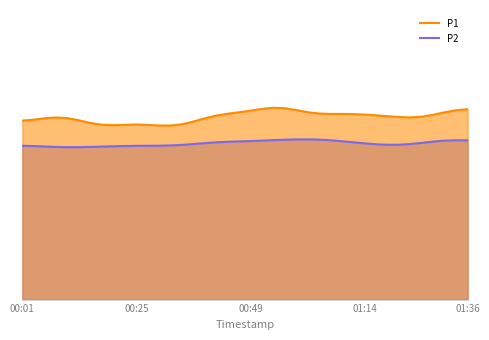

How many data points in P2 are above 13?

33